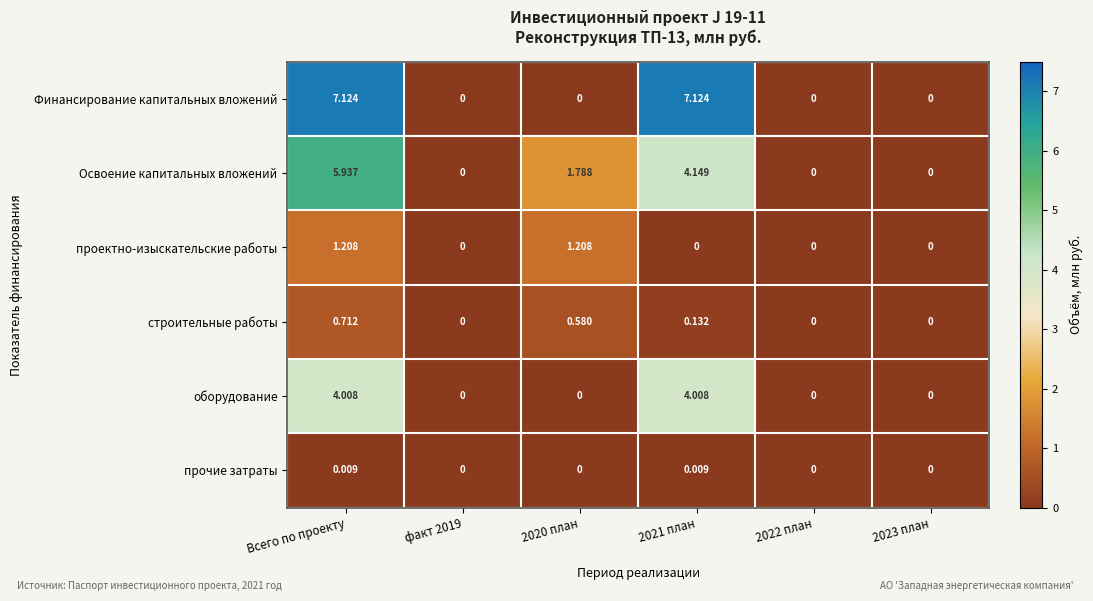

At which category is the sum across all series the highest?

Всего по проекту